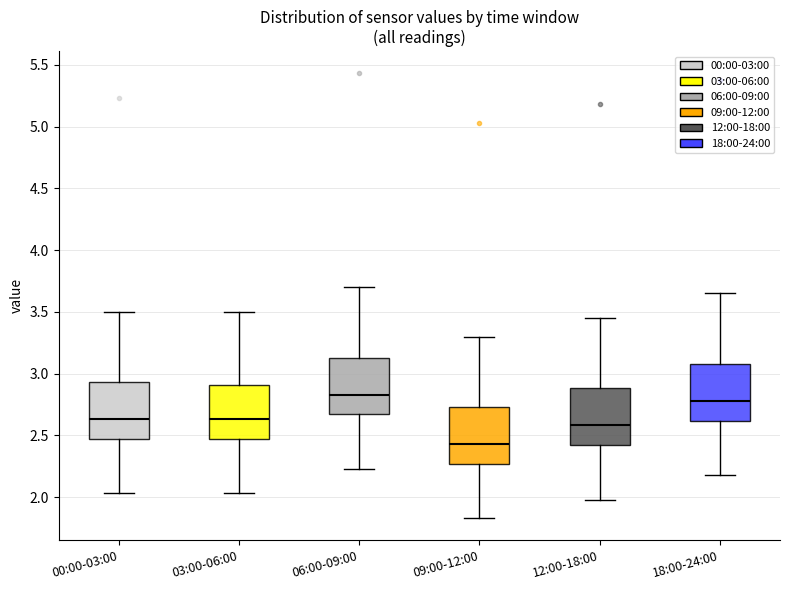

Reading left to right, transcribe this box plot: for each box, give where its median line is, the range the box spans, and where its two whiskers end, as read against the y-axis. The values are not printed on the chart, so give them approximately, as read against the axis.

00:00-03:00: median 2.65, box 2.45 to 2.95, whiskers 2.05 to 3.50
03:00-06:00: median 2.65, box 2.45 to 2.90, whiskers 2.05 to 3.50
06:00-09:00: median 2.85, box 2.65 to 3.15, whiskers 2.25 to 3.70
09:00-12:00: median 2.45, box 2.25 to 2.75, whiskers 1.85 to 3.30
12:00-18:00: median 2.60, box 2.40 to 2.90, whiskers 2.00 to 3.45
18:00-24:00: median 2.80, box 2.60 to 3.10, whiskers 2.20 to 3.65